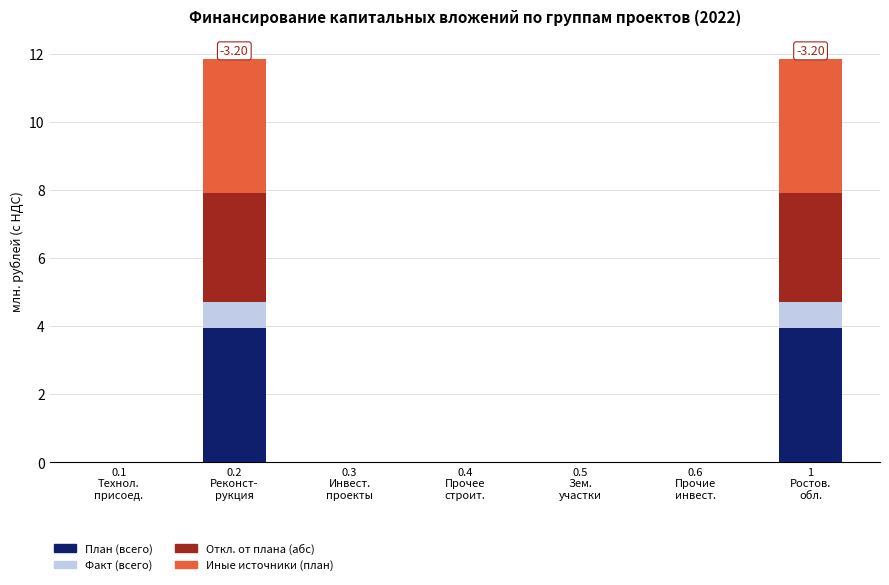

What is the sum of all План (всего) values?

7.9